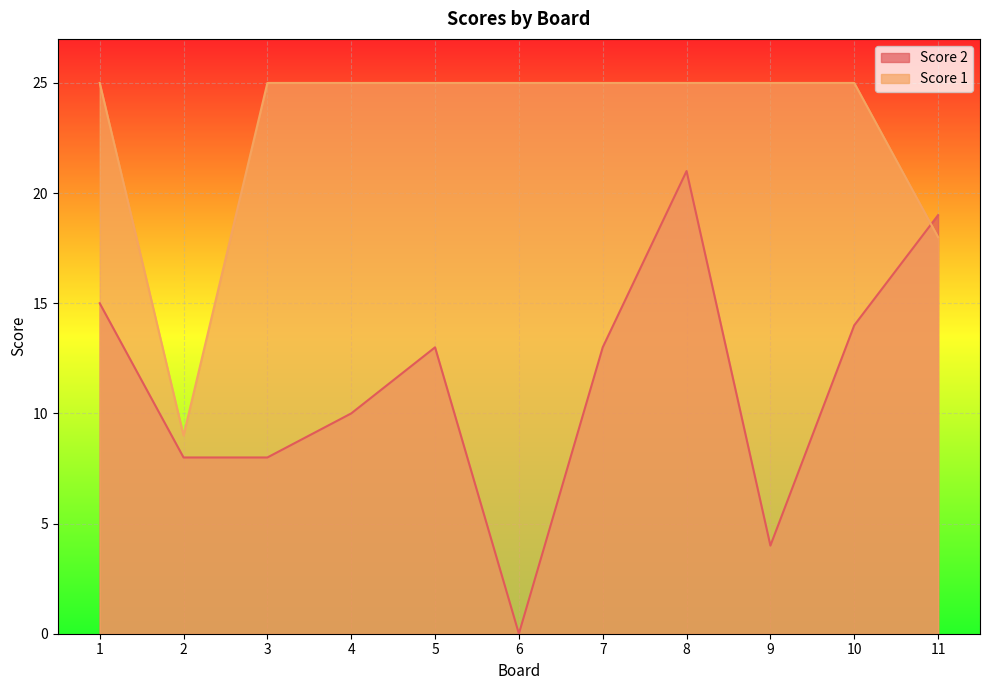

Which has a higher value, 4 or 3?

4